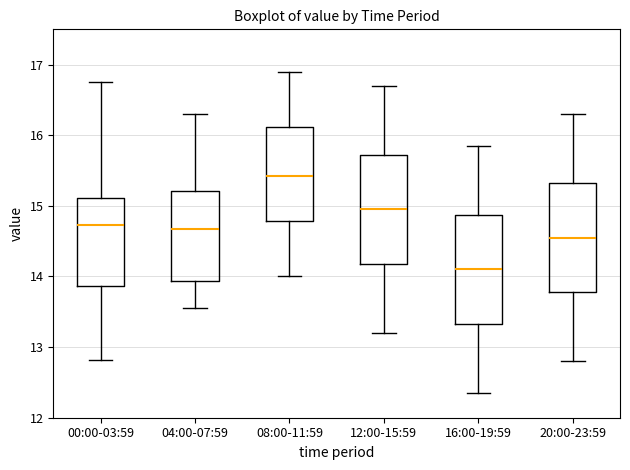

Which box's median line is the lowest?

16:00-19:59